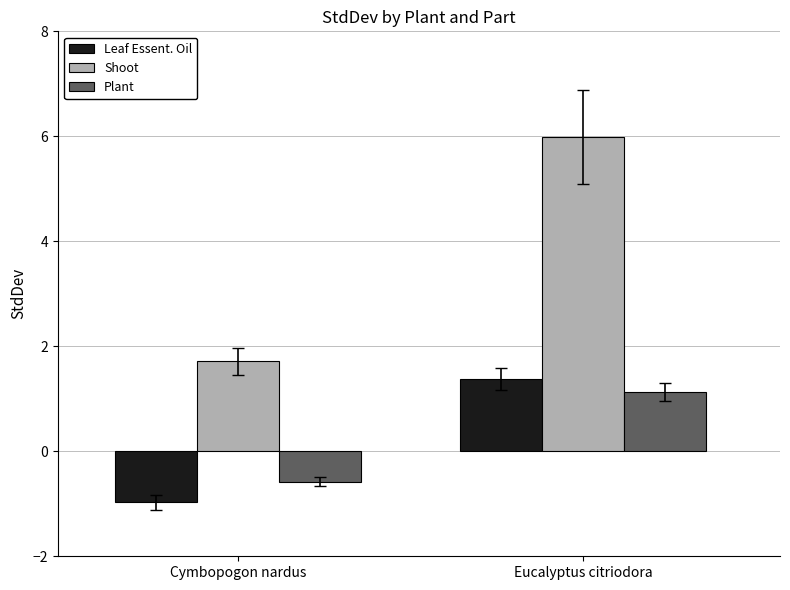

At which label does Plant reach its peak?

Eucalyptus citriodora